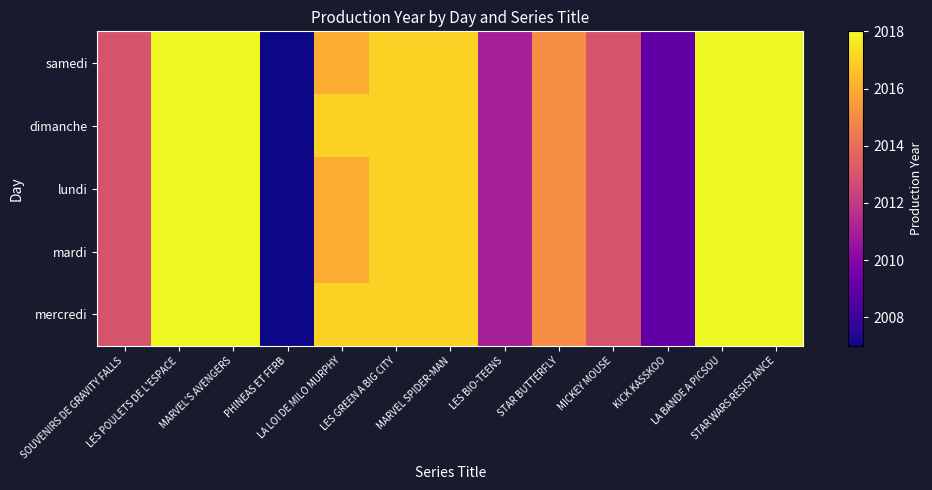

How many distinct data groups are displayed?

5